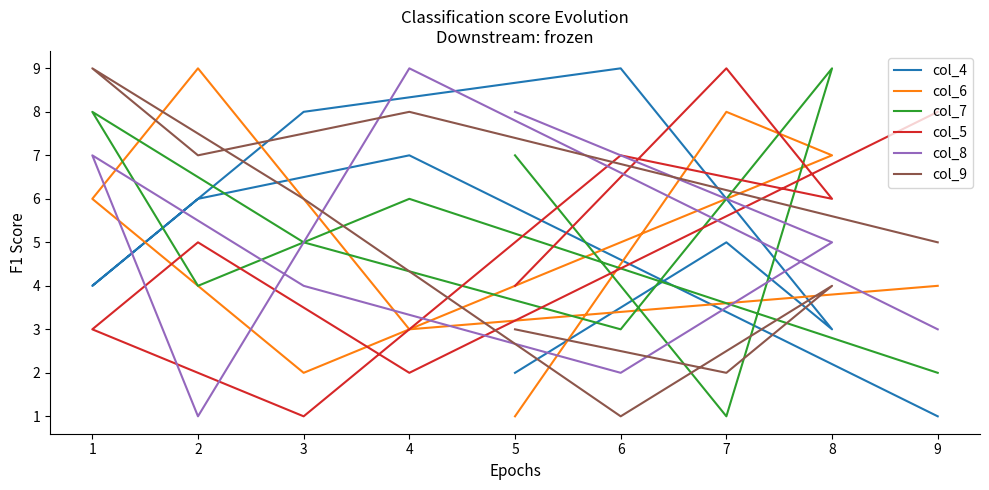

True or false: col_8 and col_6 cross at least once.

True